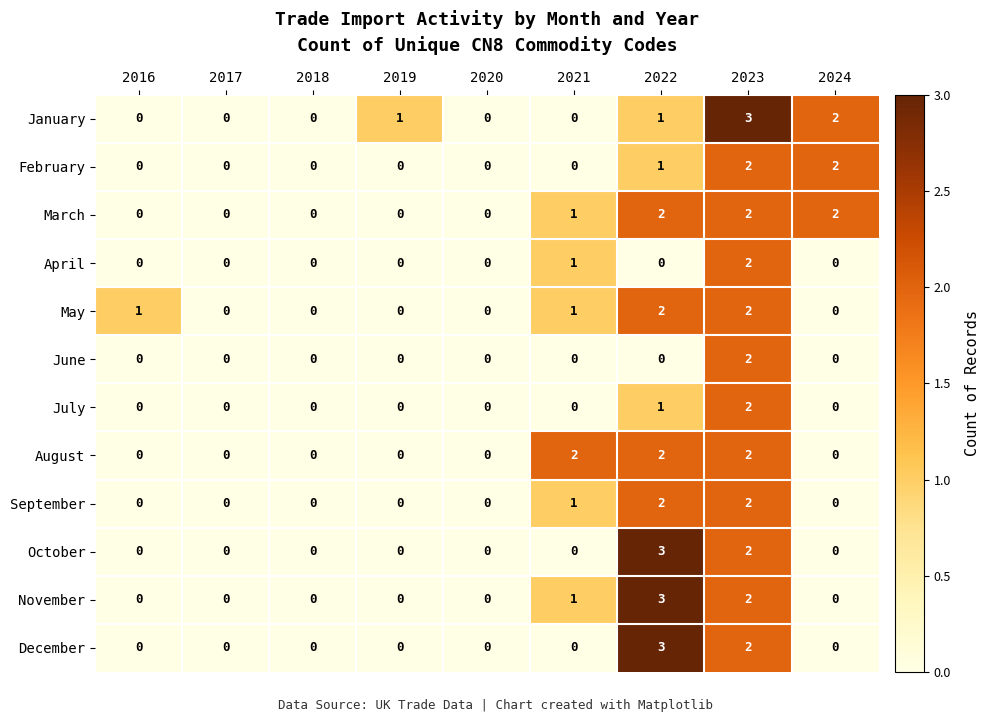

At which label does April reach its peak?

2023